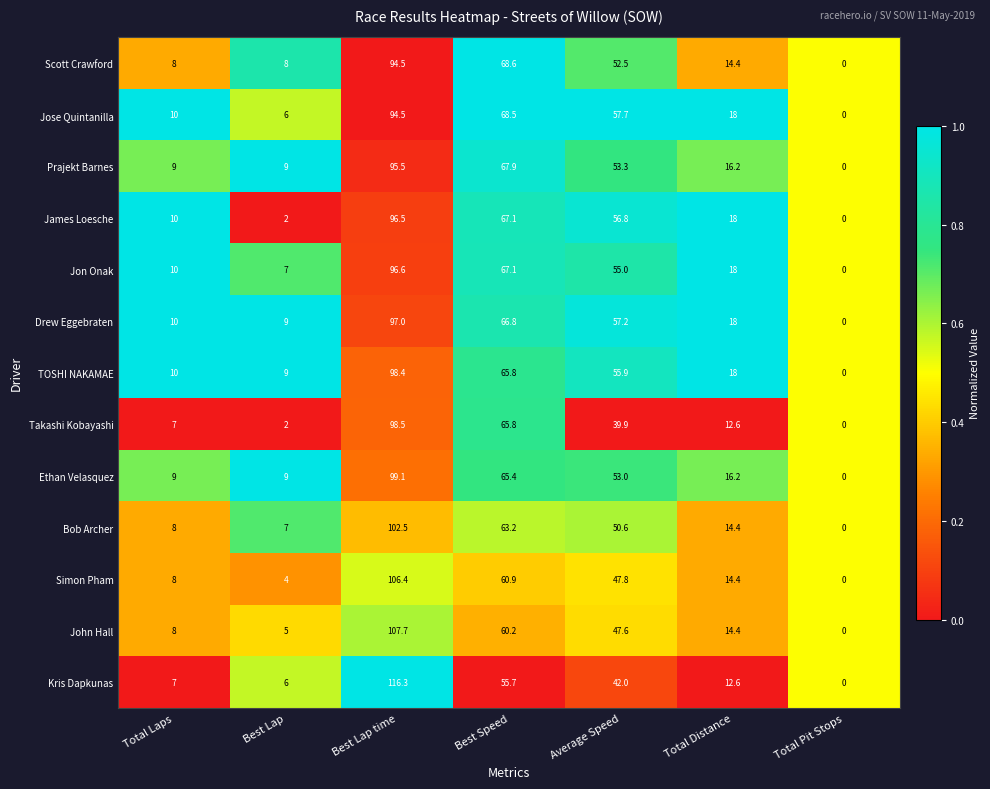

The value of Prajekt Barnes at Best Speed is 67.9. True or false?

True